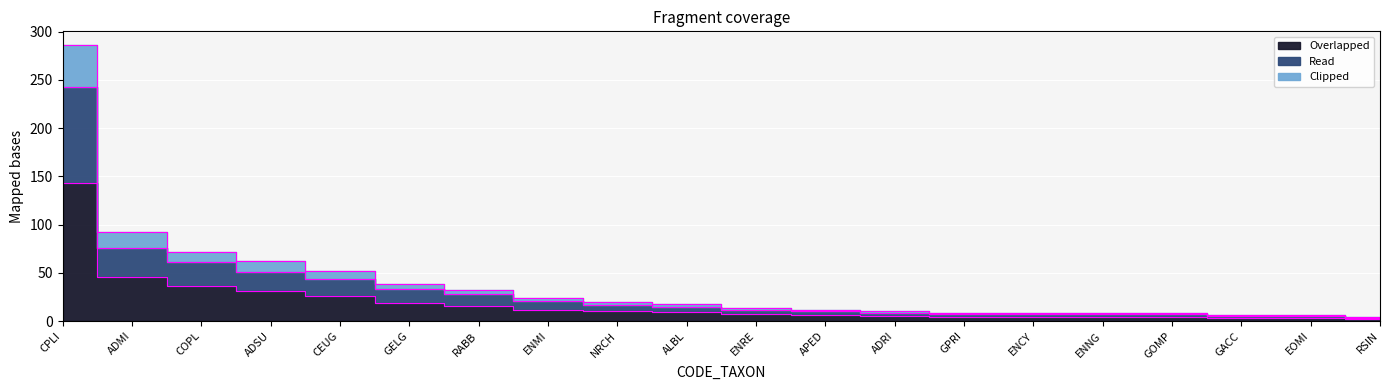

What are all the series names shown in the legend?

Overlapped, Read, Clipped